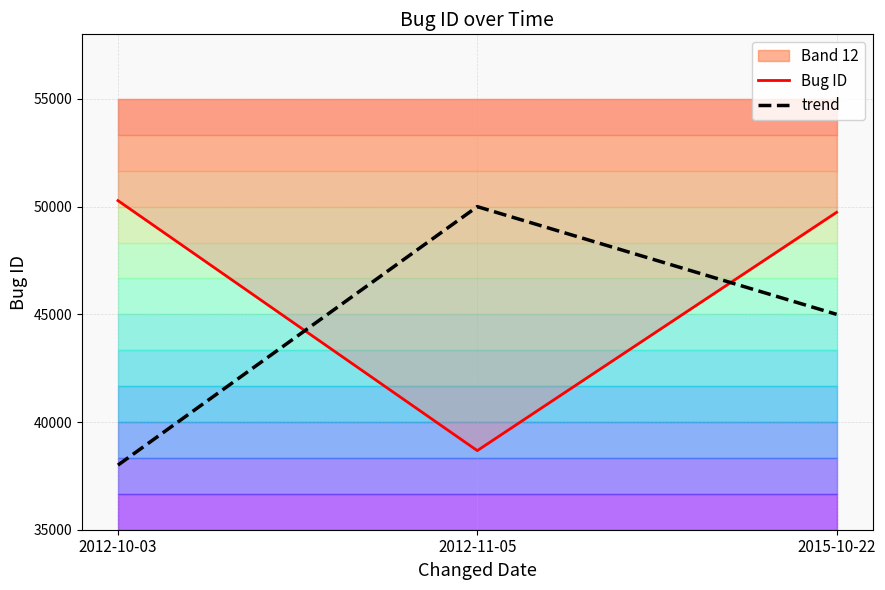

How many data points in trend are less than 45000?

1